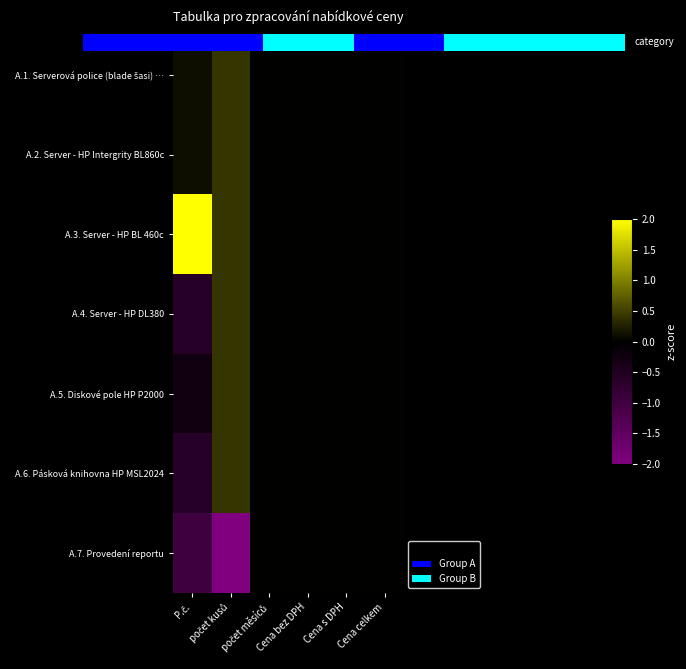

How many negative values does the A.7. Provedení reportu series have?

2